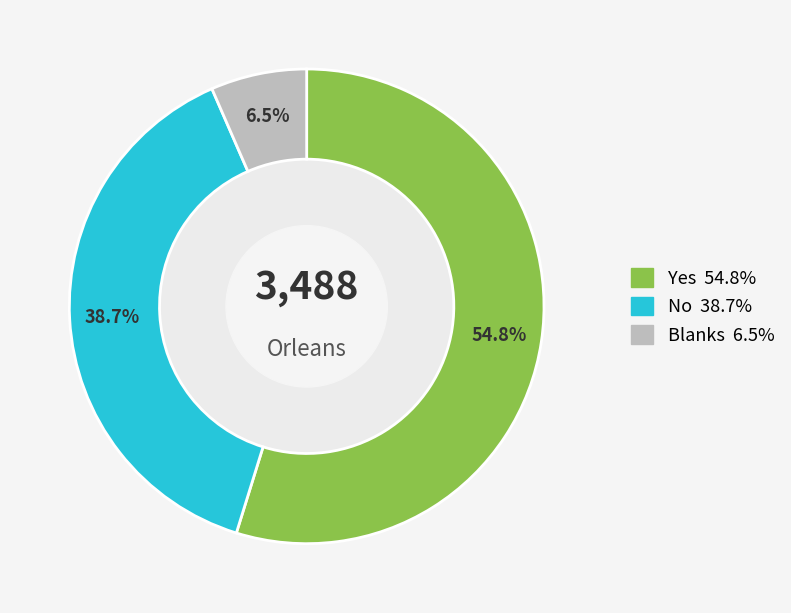

Between Blanks and Yes, which is larger?

Yes